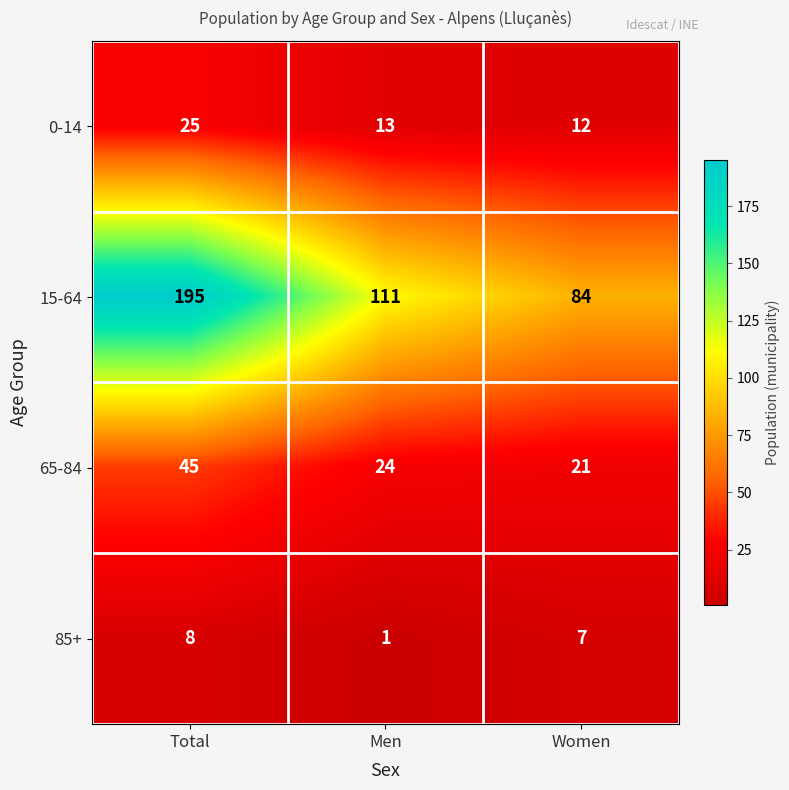

What is the spread (max minus min) of values at Total?

187